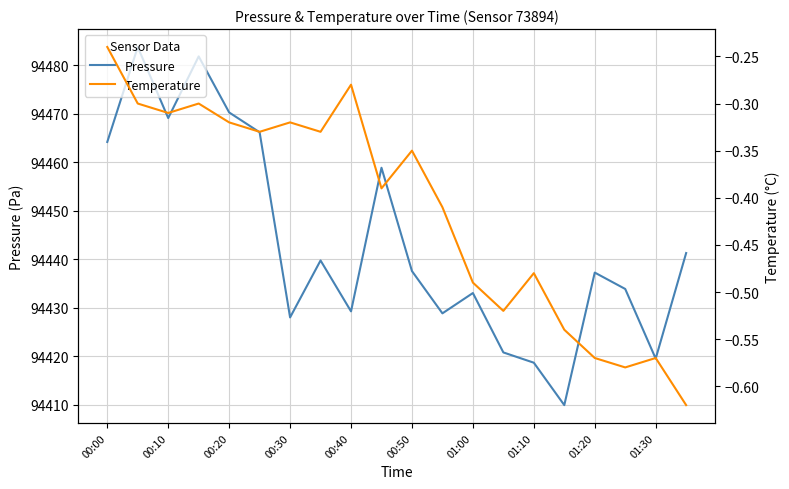

True or false: Pressure has a value of 157987.7 at 01:20.

False